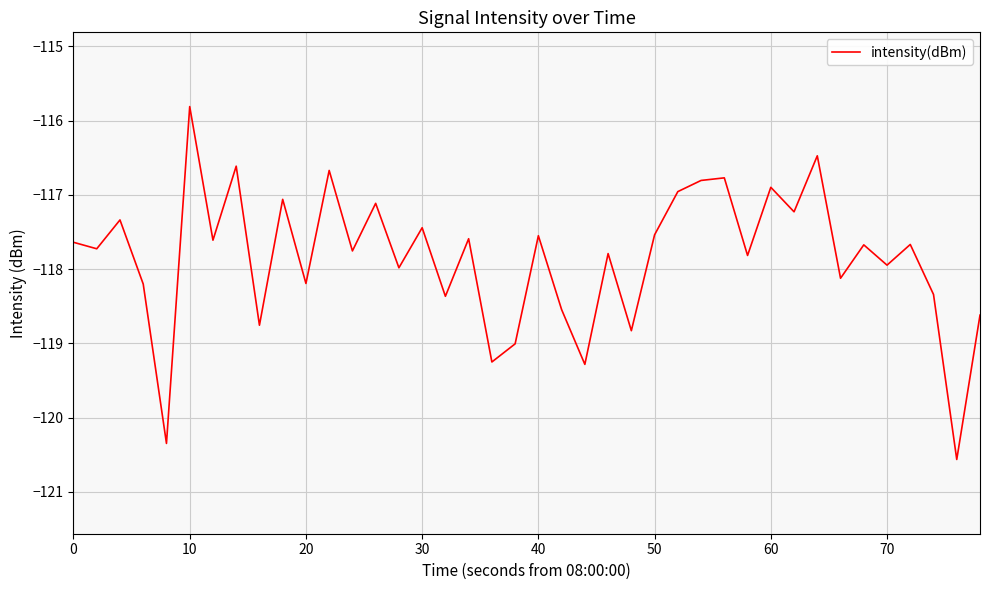

What is the minimum value shown in the chart?

-120.6